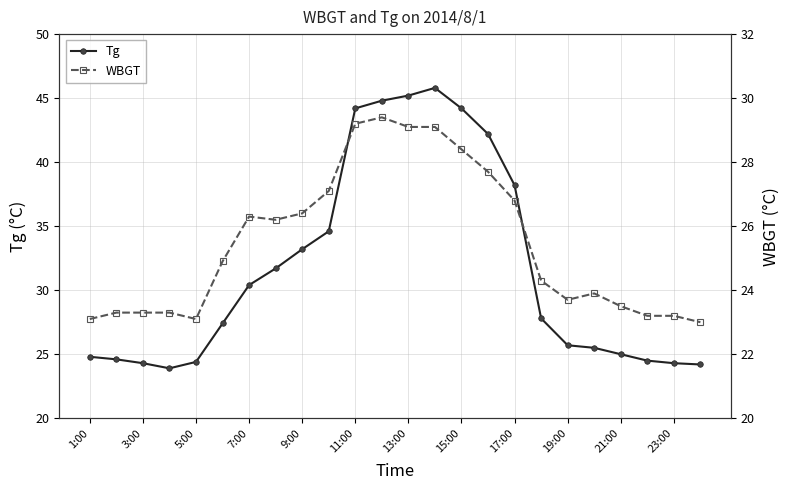

What is the sum of all WBGT values?

611.5